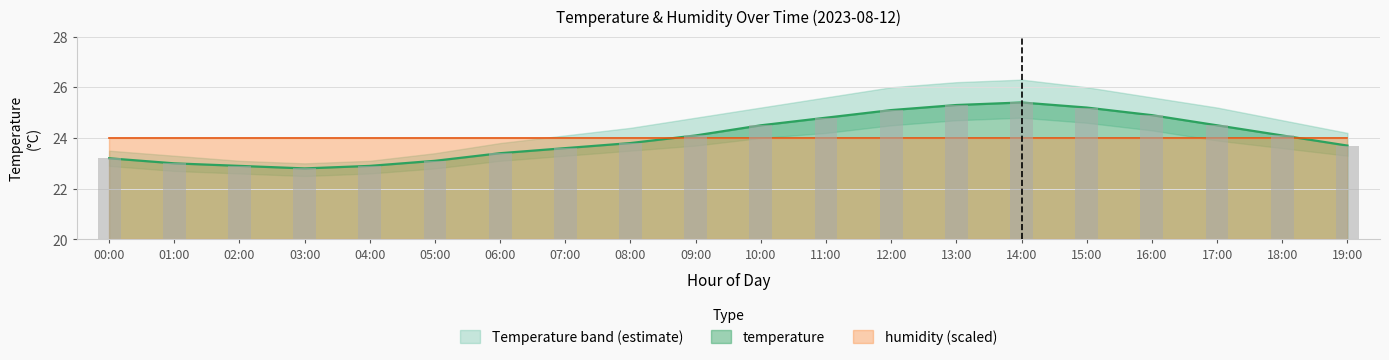

What is the difference between the maximum and second lowest values?

2.5